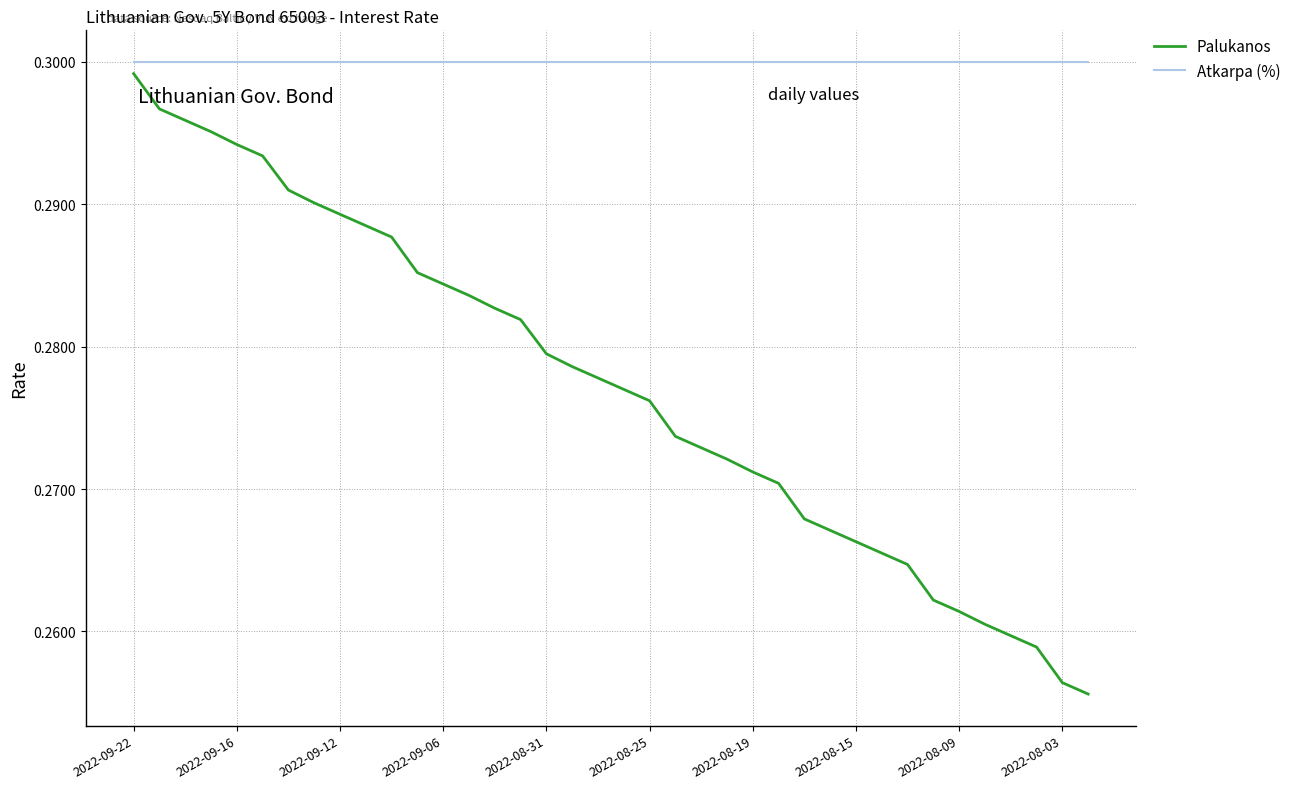

What is the sum of all Palukanos values?

10.5